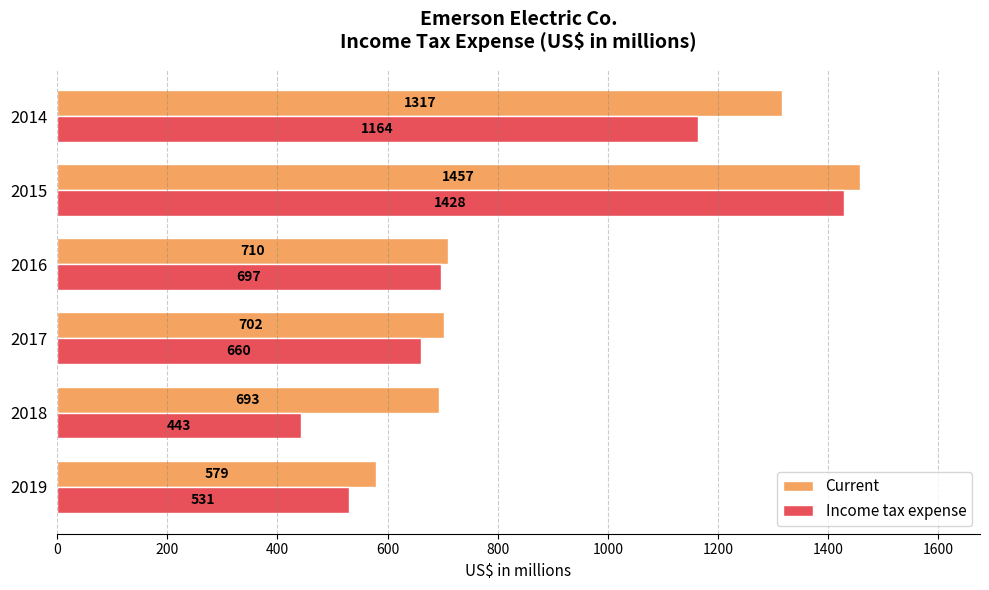

What is the sum of all Current values?

5458